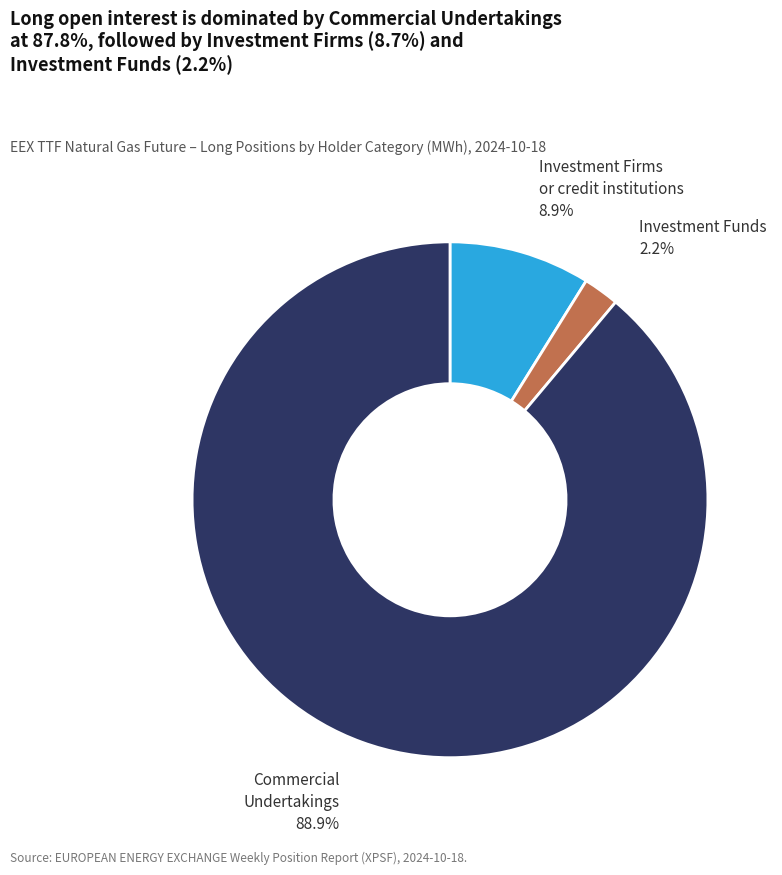

Does any single category account for the majority?

Yes